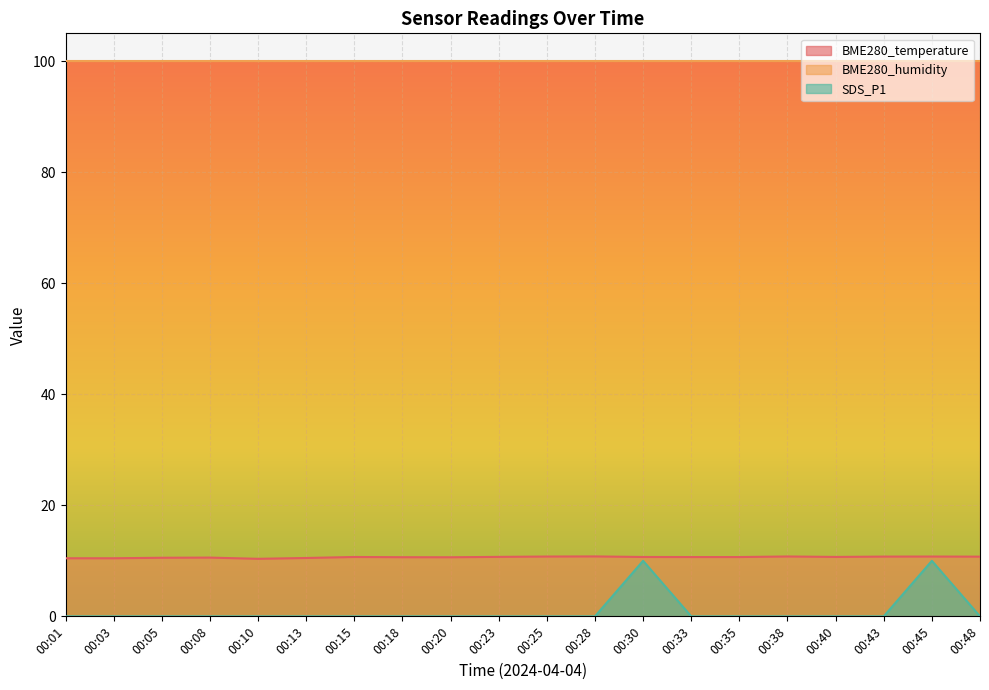

Which has a higher value, 00:01 or 00:08?

00:08